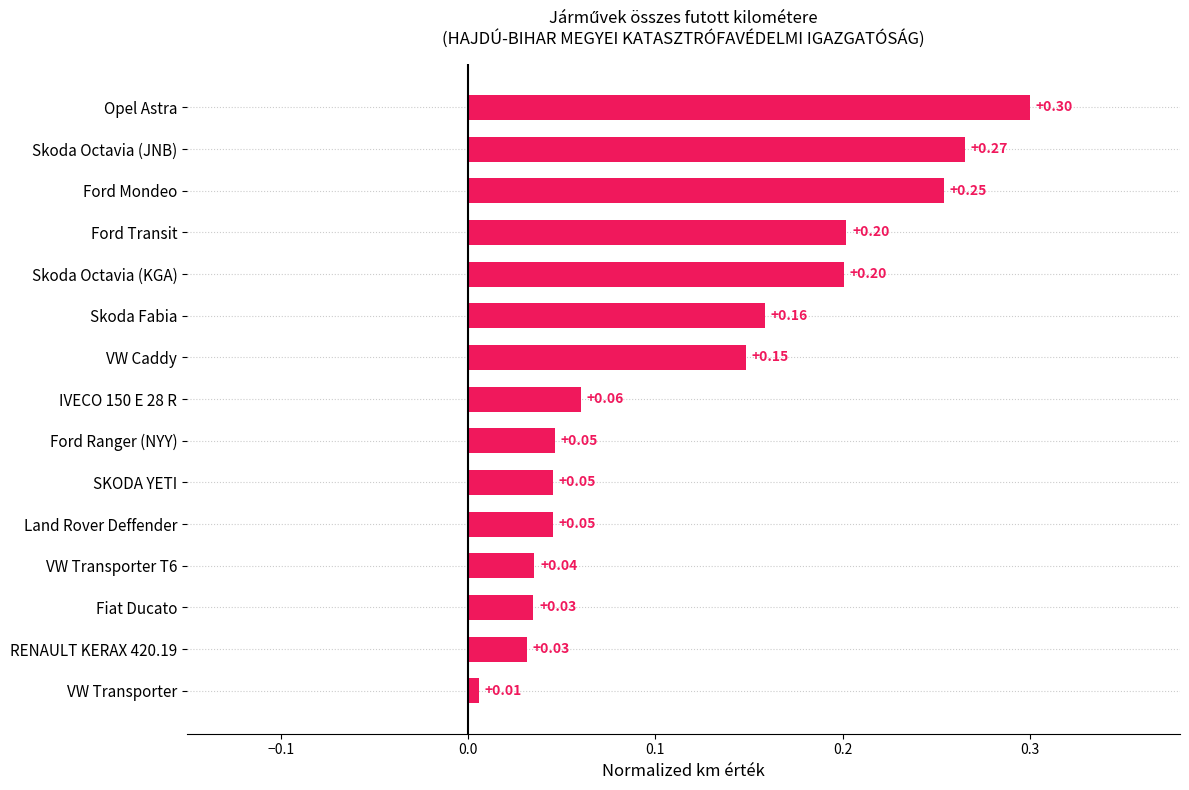

Between VW Caddy and Ford Transit, which is larger?

Ford Transit